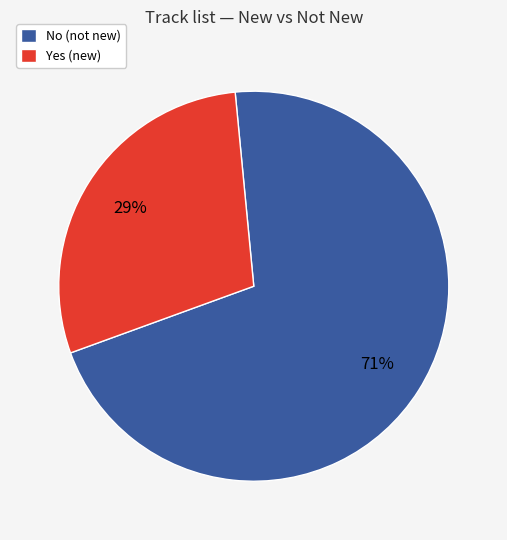

Approximately how many times larger is the value at No compared to Yes?

2.4